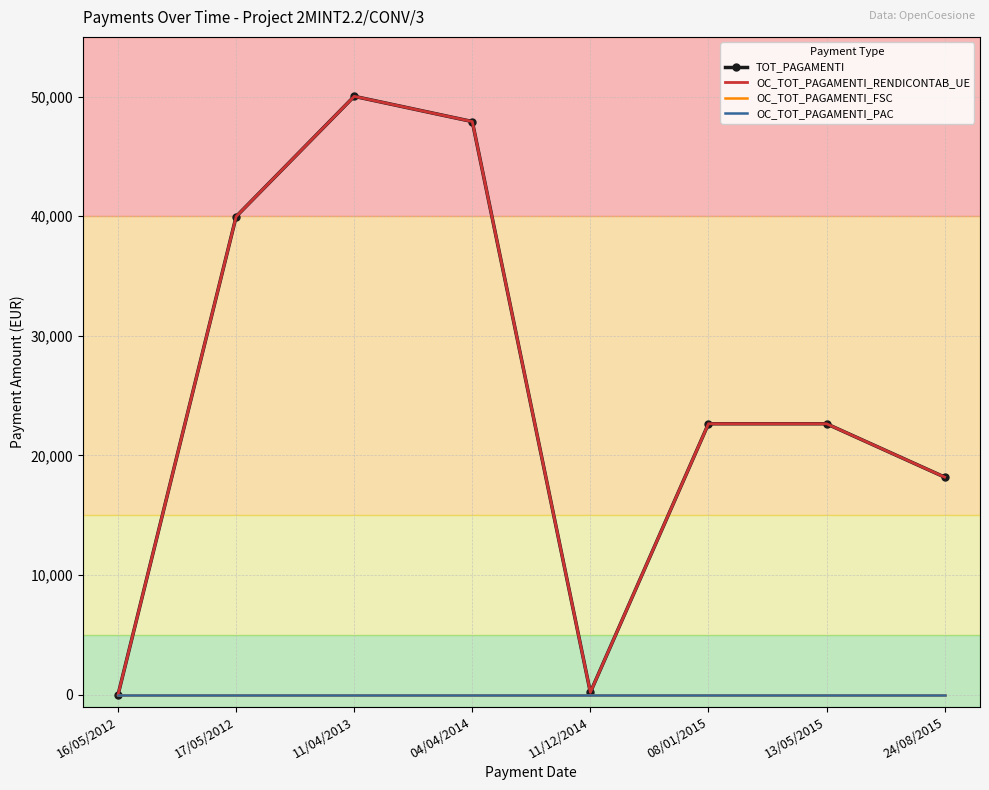

The value of OC_TOT_PAGAMENTI_PAC at 16/05/2012 is 0.0. True or false?

True